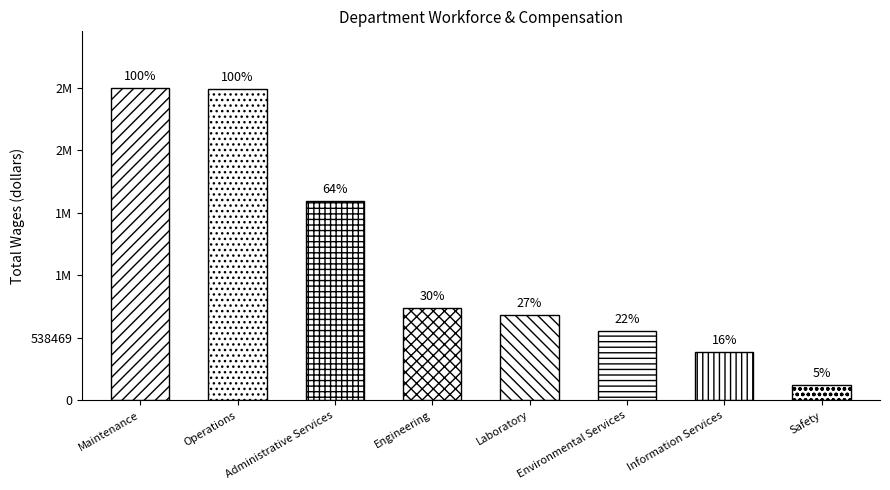

What position from the right is Engineering?

5